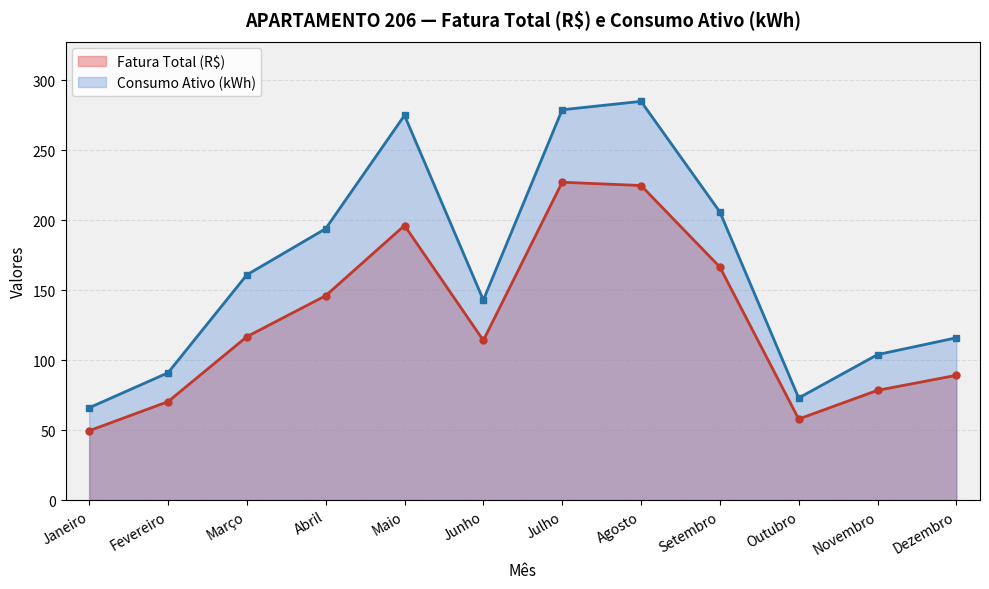

How many values in the Fatura Total (R$) series are below 116?

6